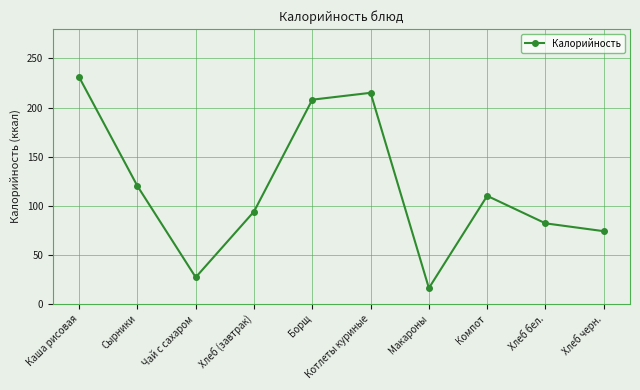

What is the label of the 3rd point from the left?

Чай с сахаром